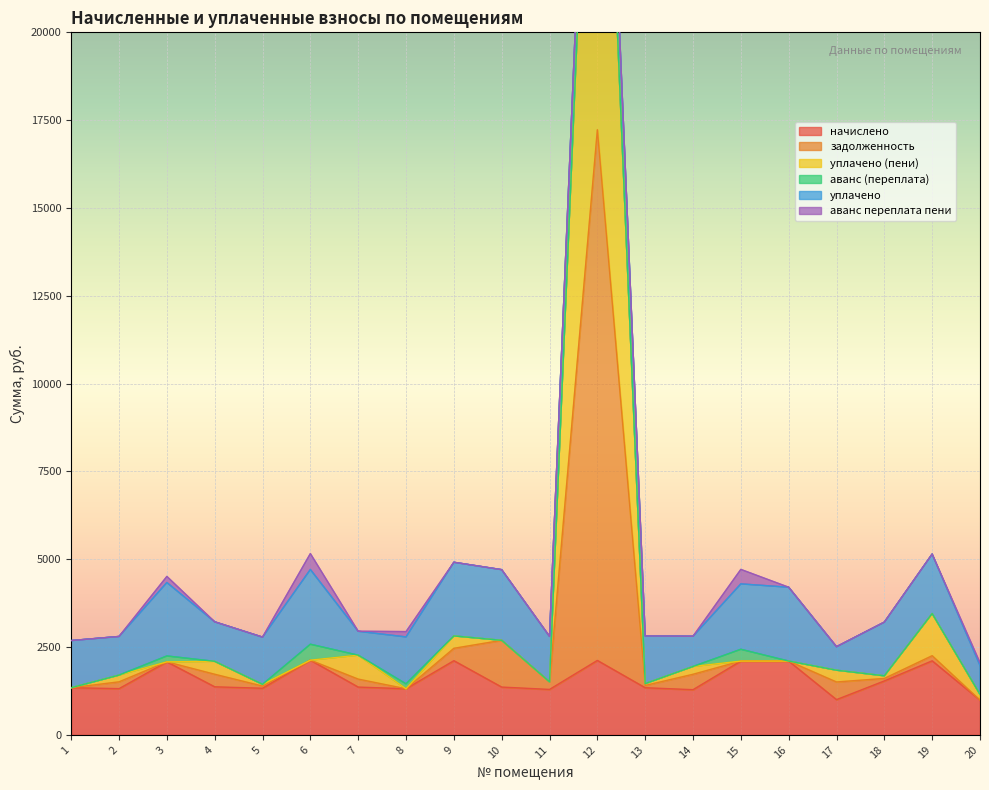

The value of начислено at 15 is 523.0. True or false?

False